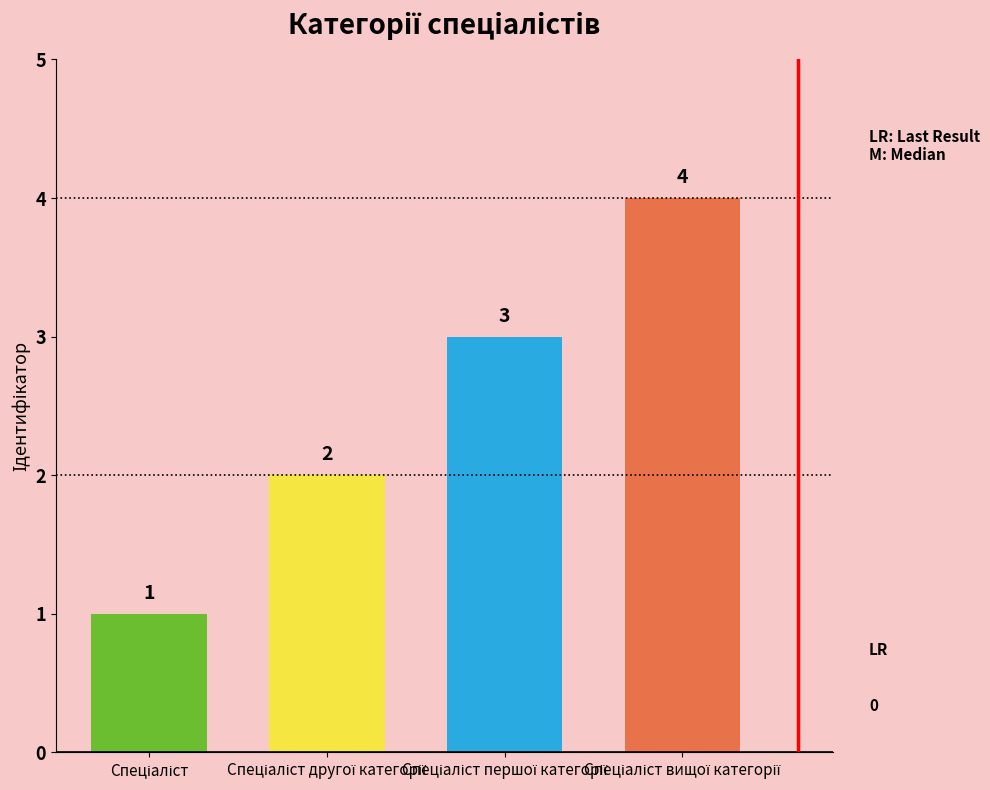

What is the difference between the maximum and minimum values?

3